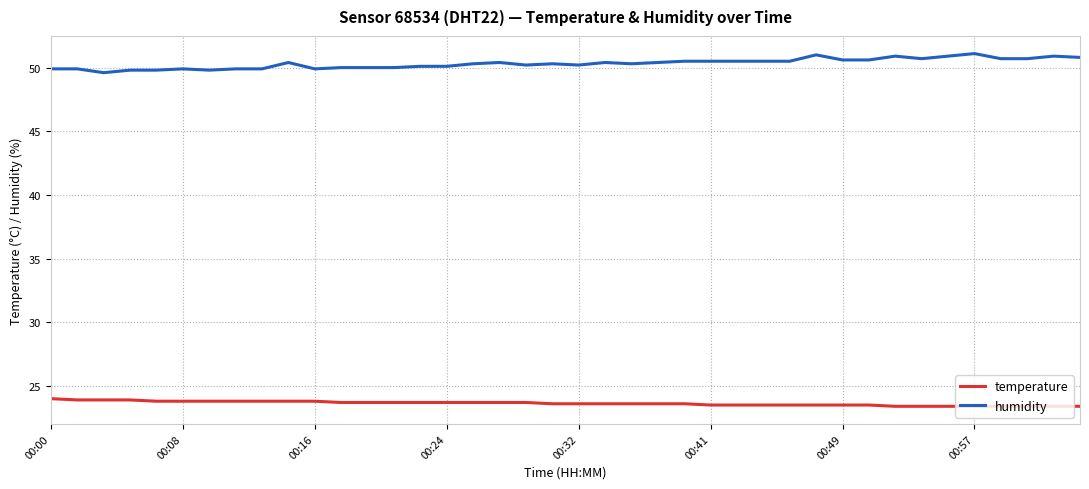

What is the maximum value shown in the chart?

51.1